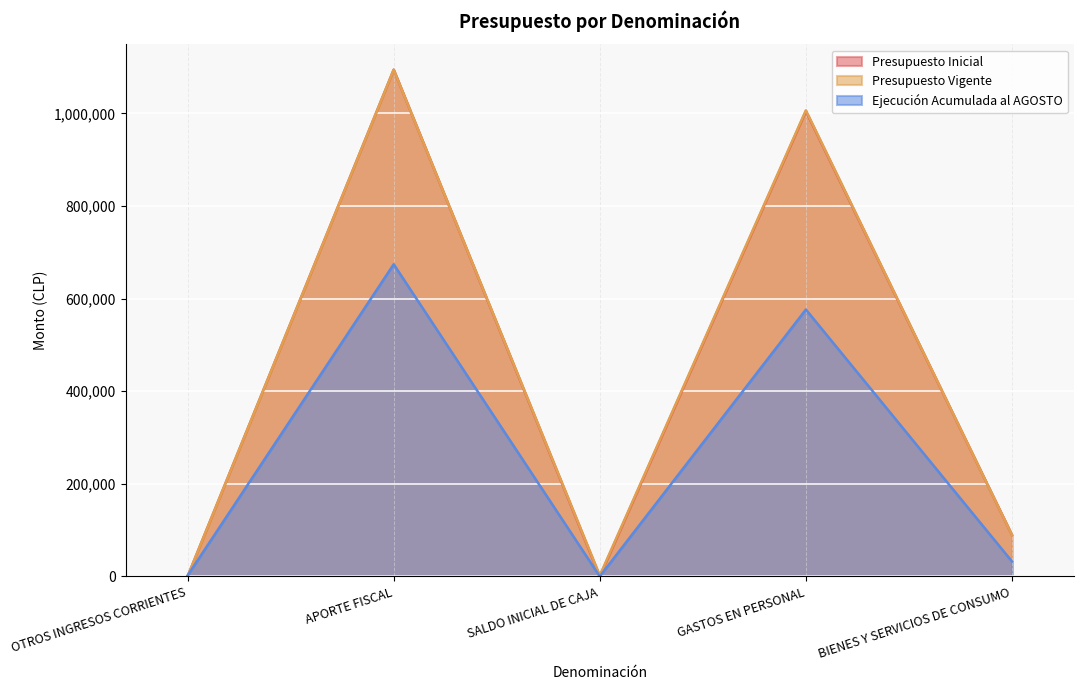

How many distinct data groups are displayed?

3